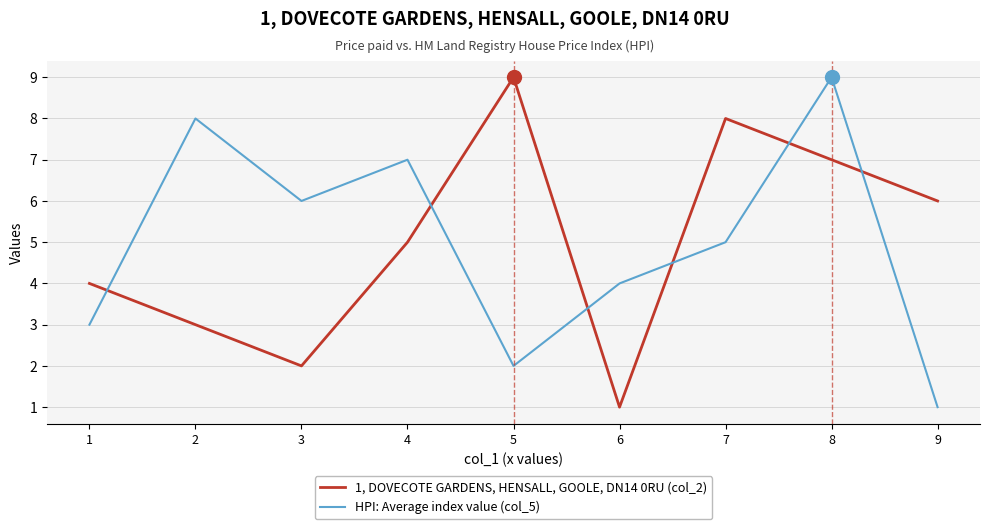

Count the number of data series in this chart.

2